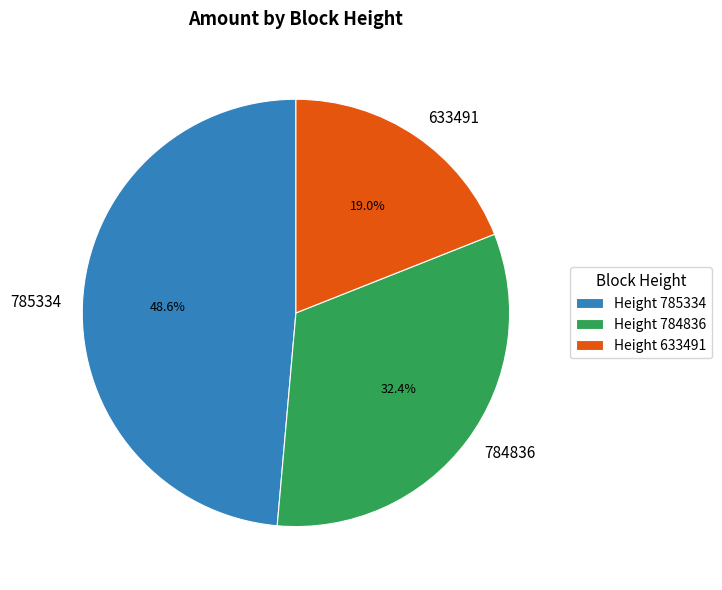

Which category has the smallest portion of the pie?

633491